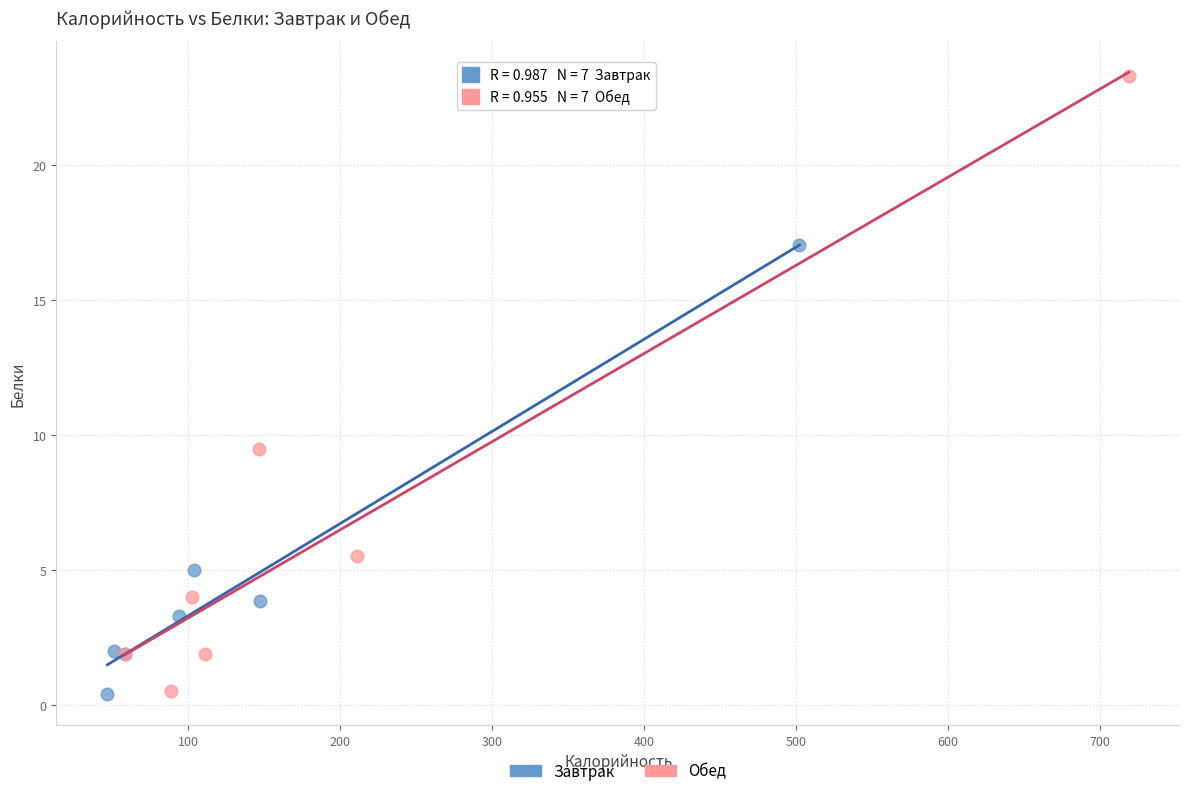

What are all the series names shown in the legend?

Завтрак, Обед